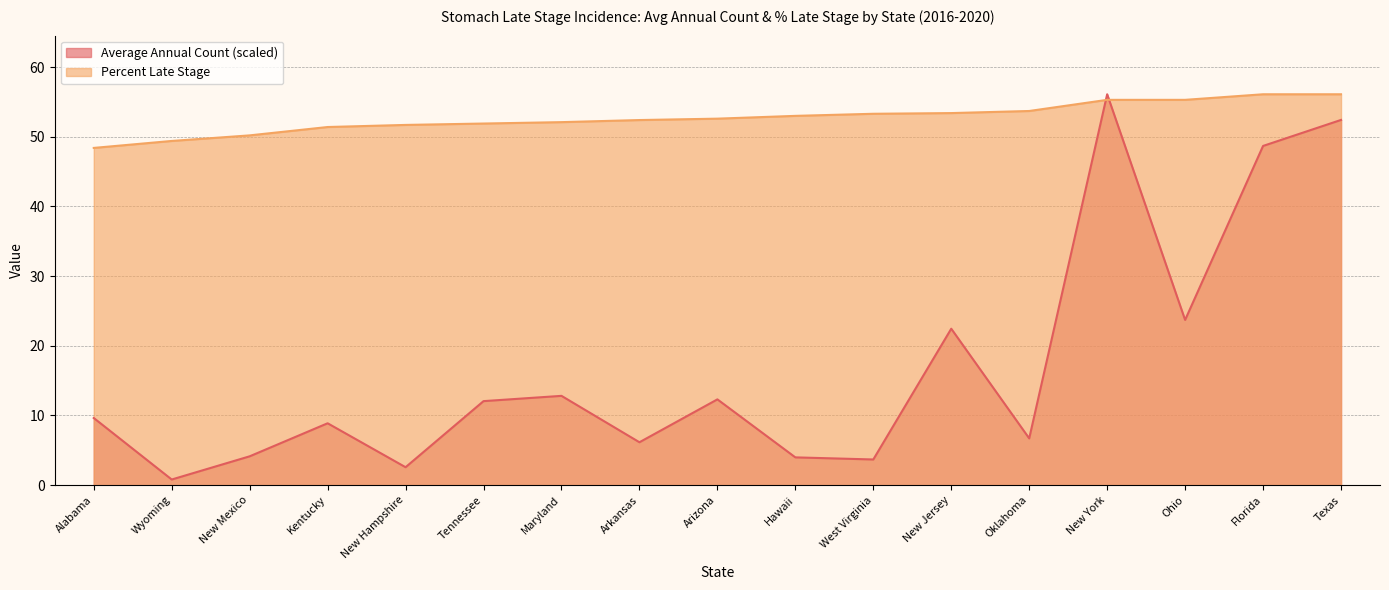

How many lines are shown in the chart?

2